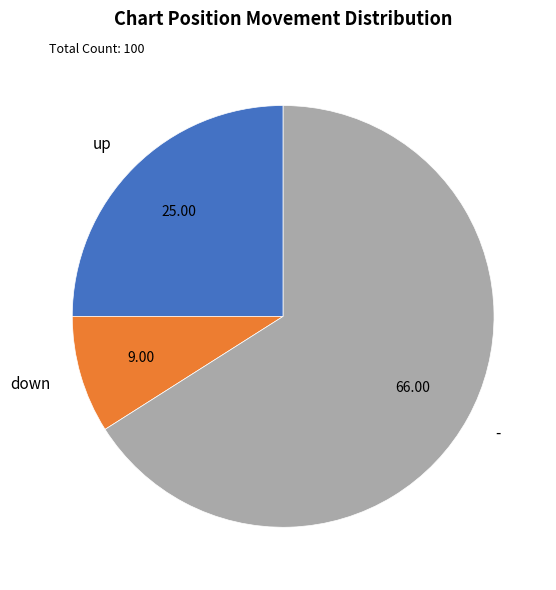

How many segments does this pie chart have?

3